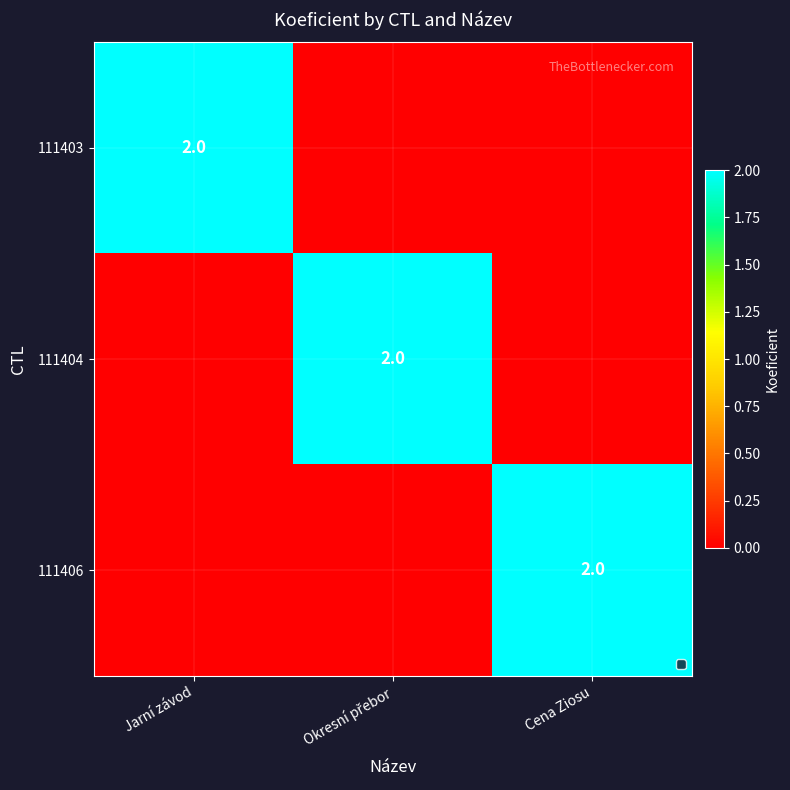

The value of 111403 at Jarní závod is 2. True or false?

True